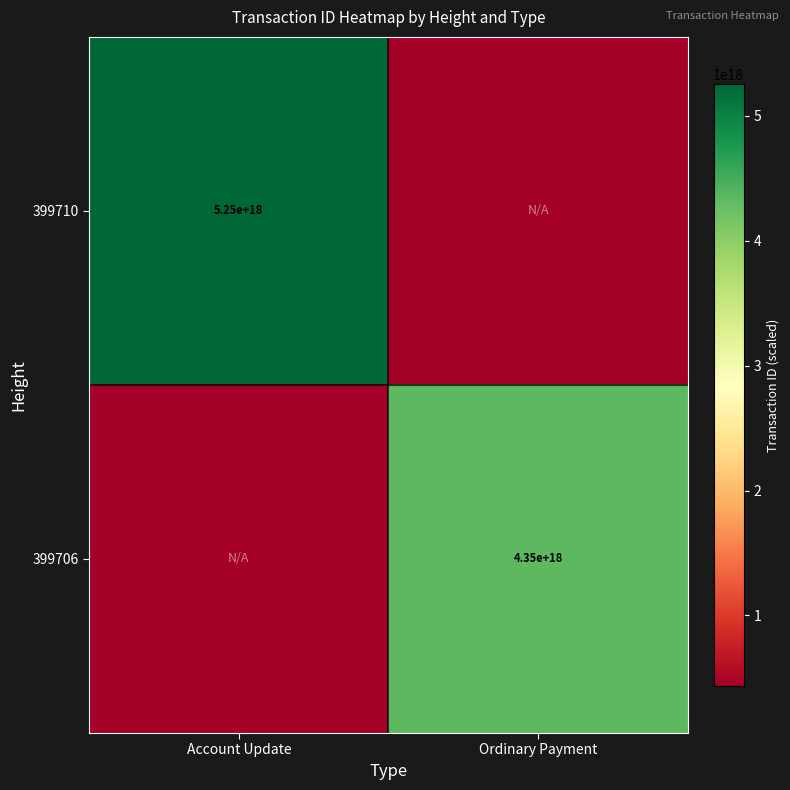

True or false: 399706 has a value of 6398221162257843200 at Ordinary Payment.

False